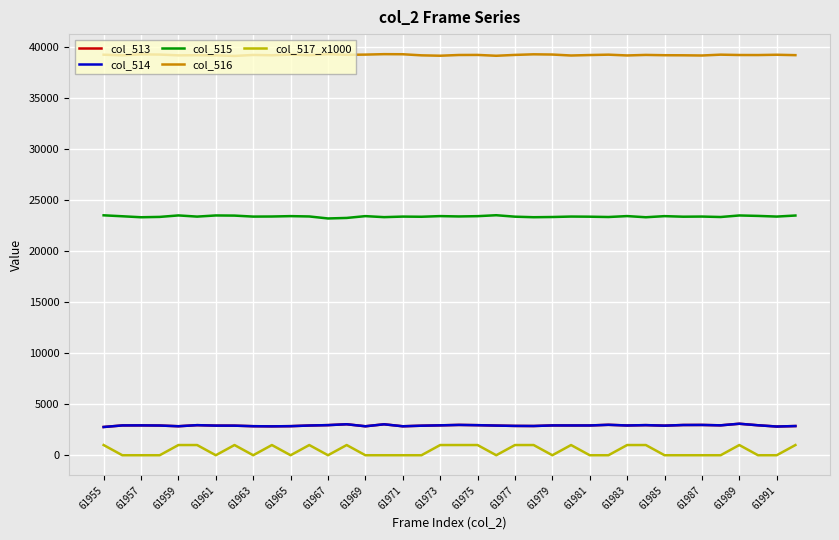

True or false: col_516 and col_515 intersect in this chart.

False